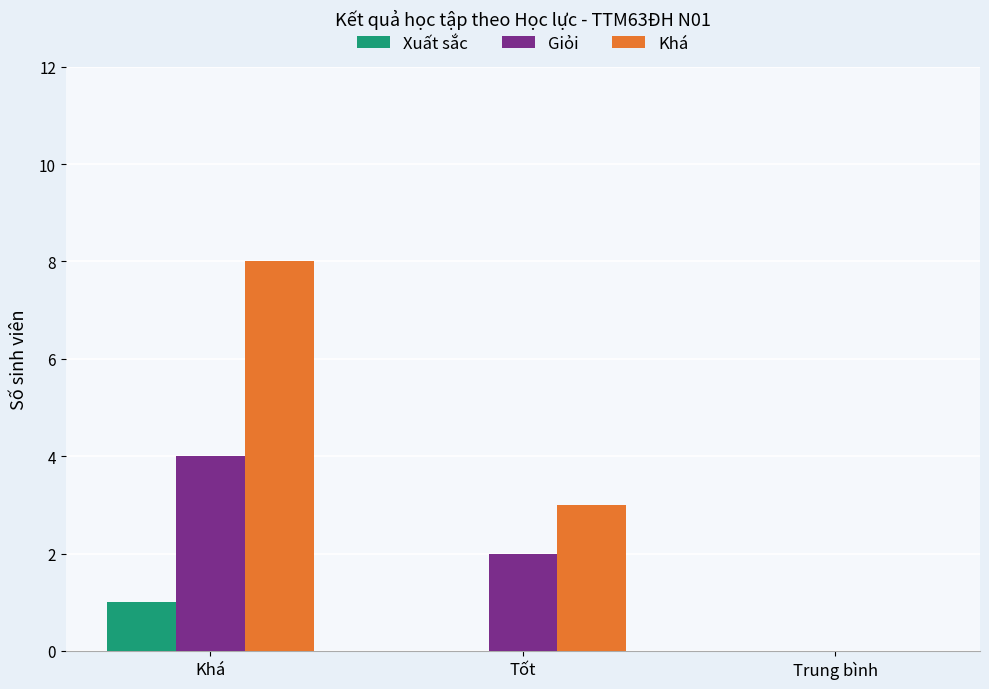

Read the Giỏi value at Tốt.

2